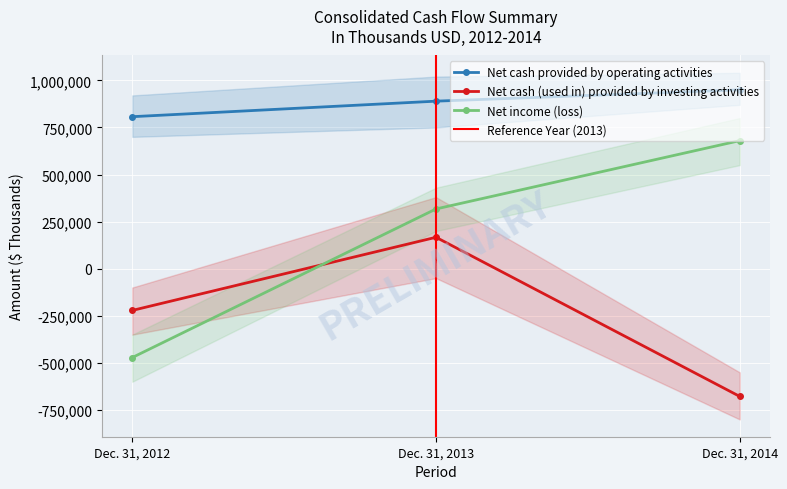

At which label is Net cash (used in) provided by investing activities closest to -255532?

Dec. 31, 2012